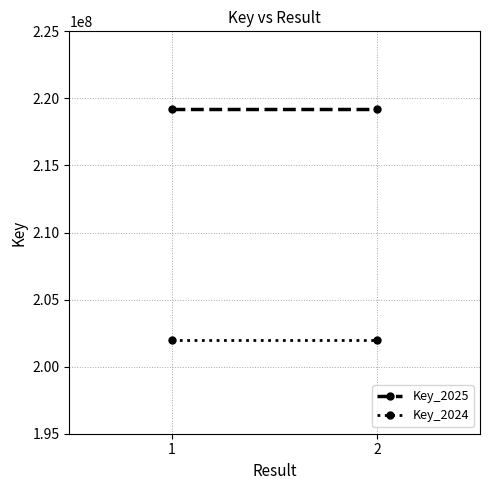

Reading left to right, list all the values displayed in this chart.

Key_2025: 219226537	219226537
Key_2024: 201961347	201961347